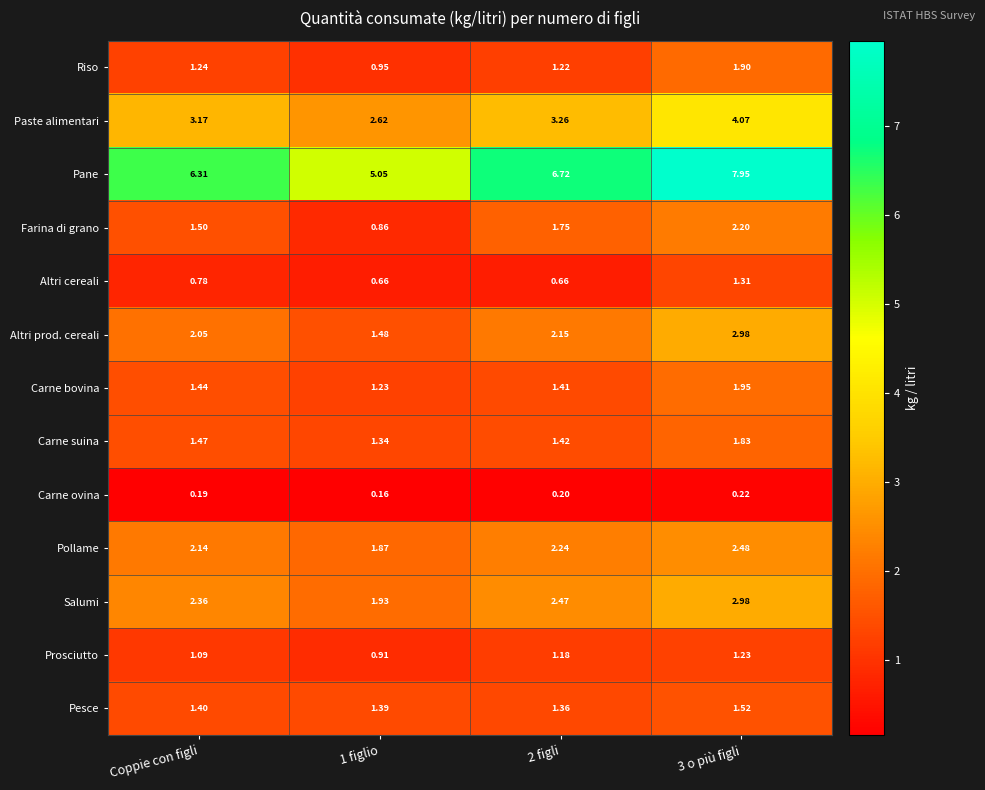

What is the spread (max minus min) of values at Coppie con figli?

6.1